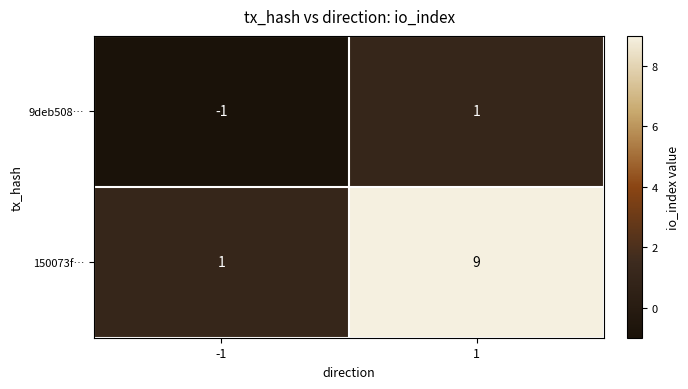

What is the difference between the 150073f… values at 1 and -1?

8